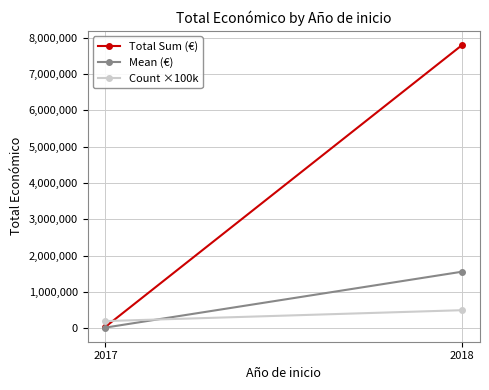

What is the difference between the highest and lowest values at 2017?

178964